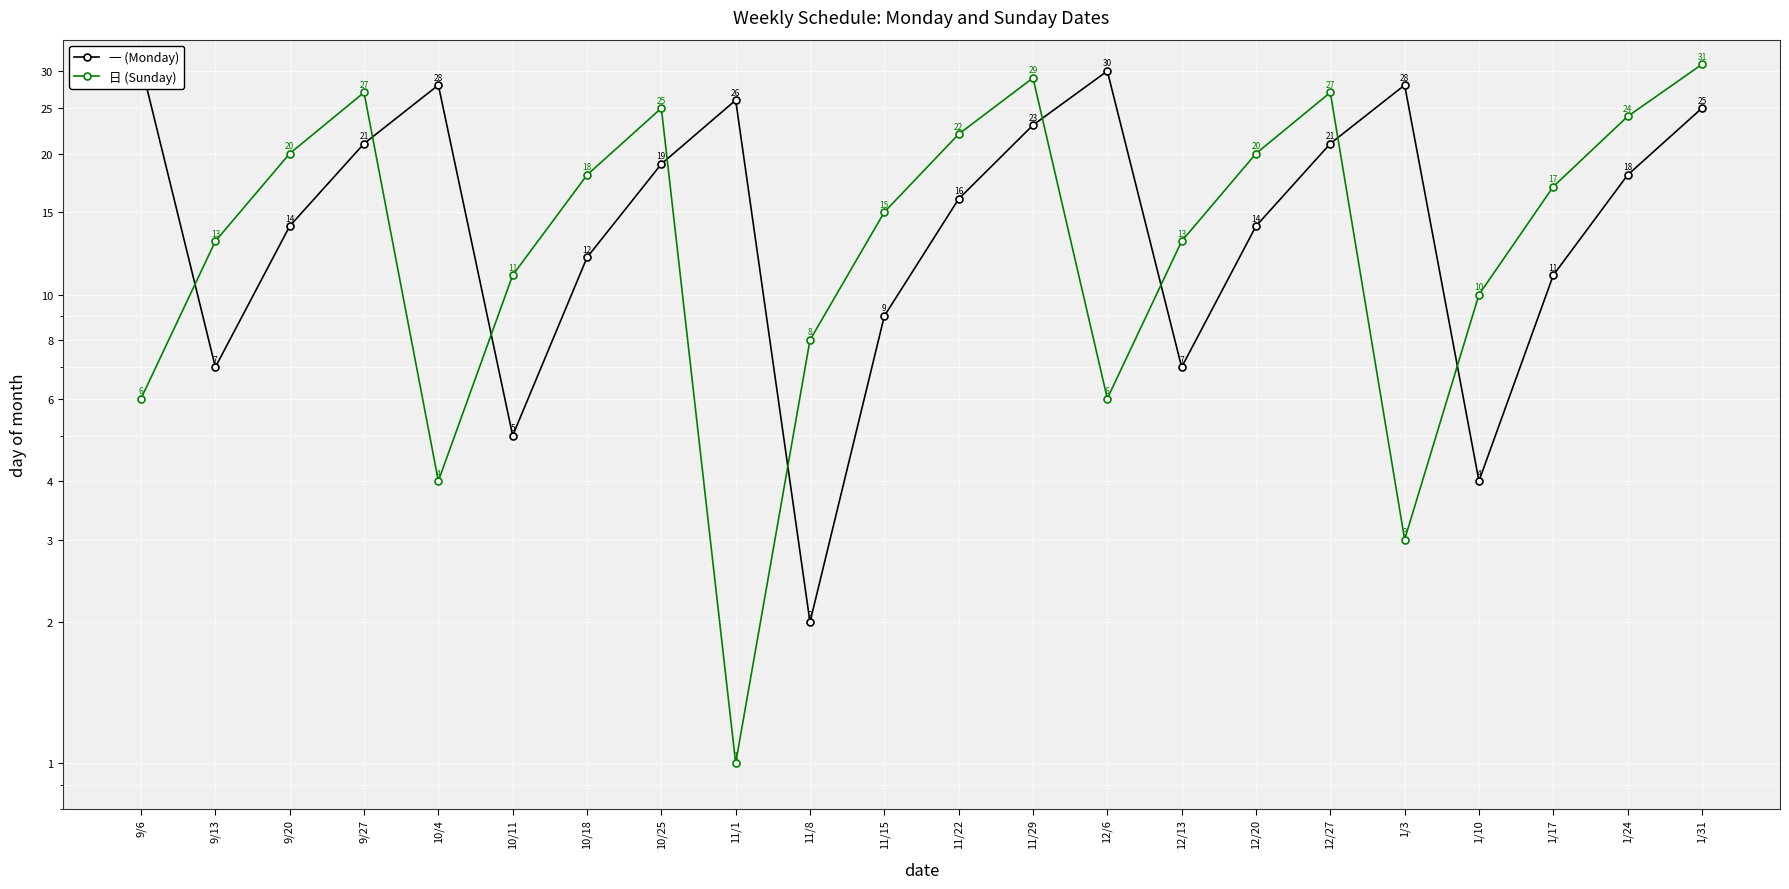

What position from the right is 12/6?

9